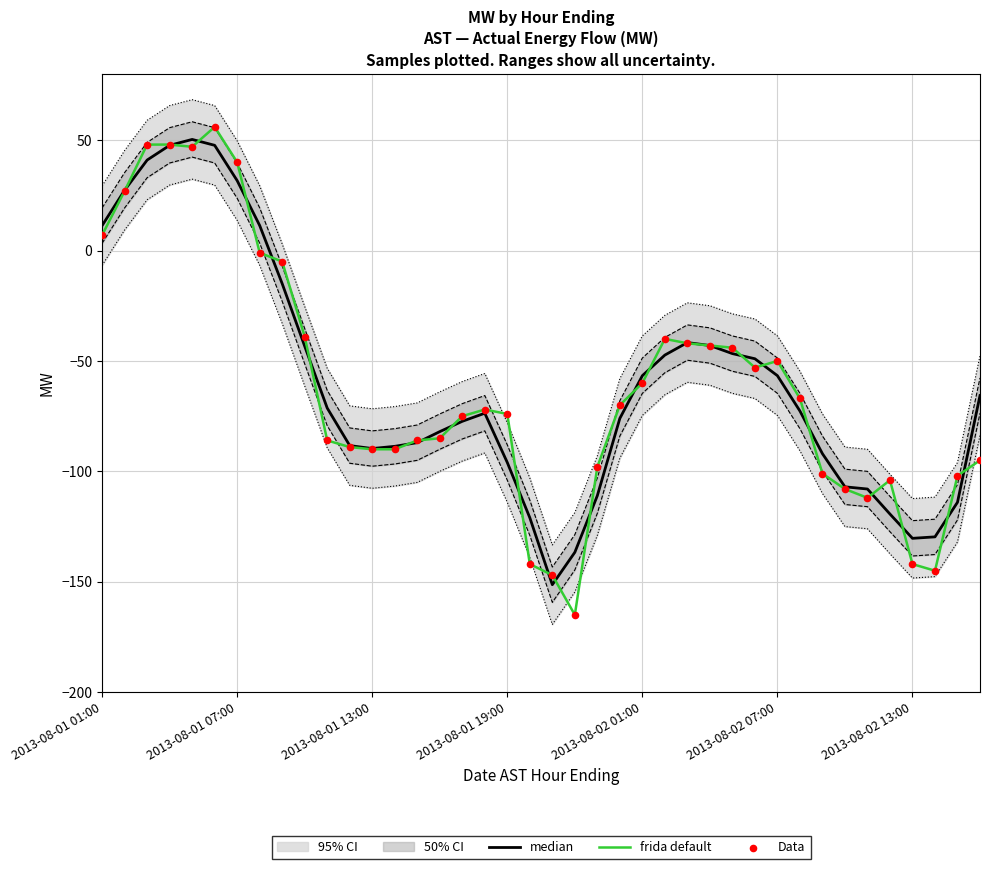

Which series has the largest total across all categories?

median